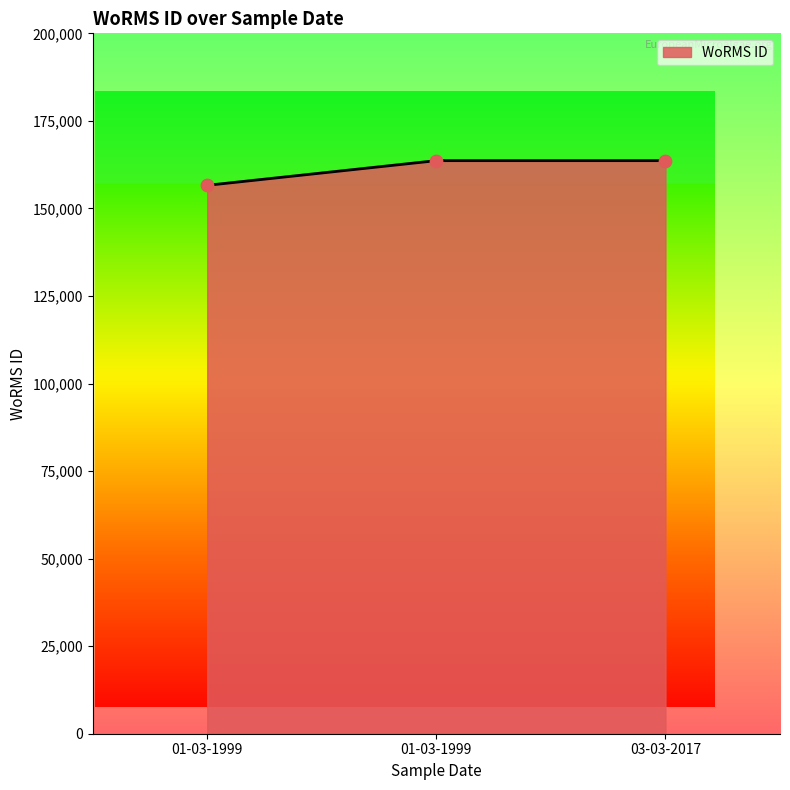

Count the number of categories in the chart.

3